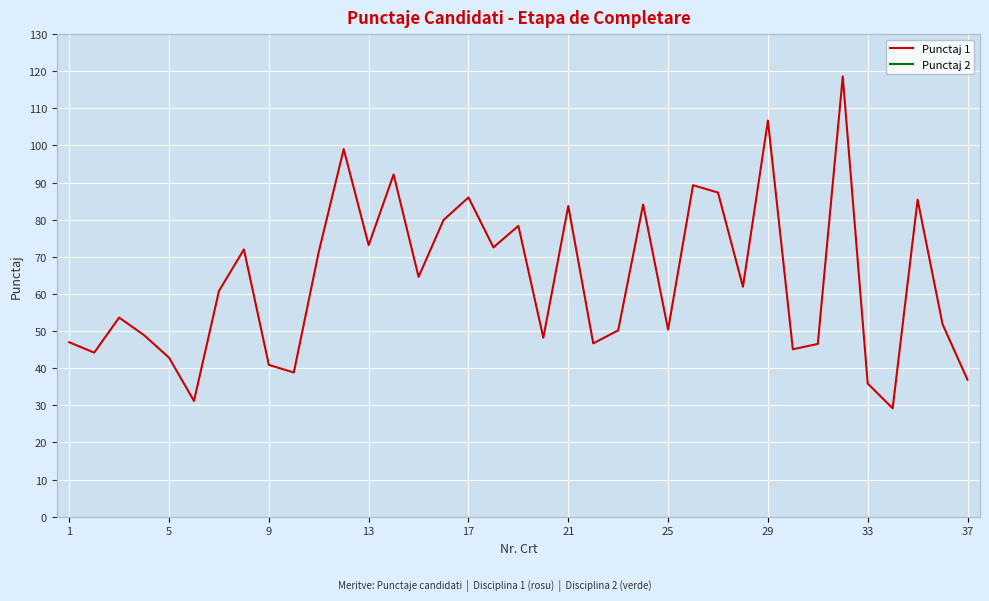

What is the highest value of the Punctaj 1 series?

118.6